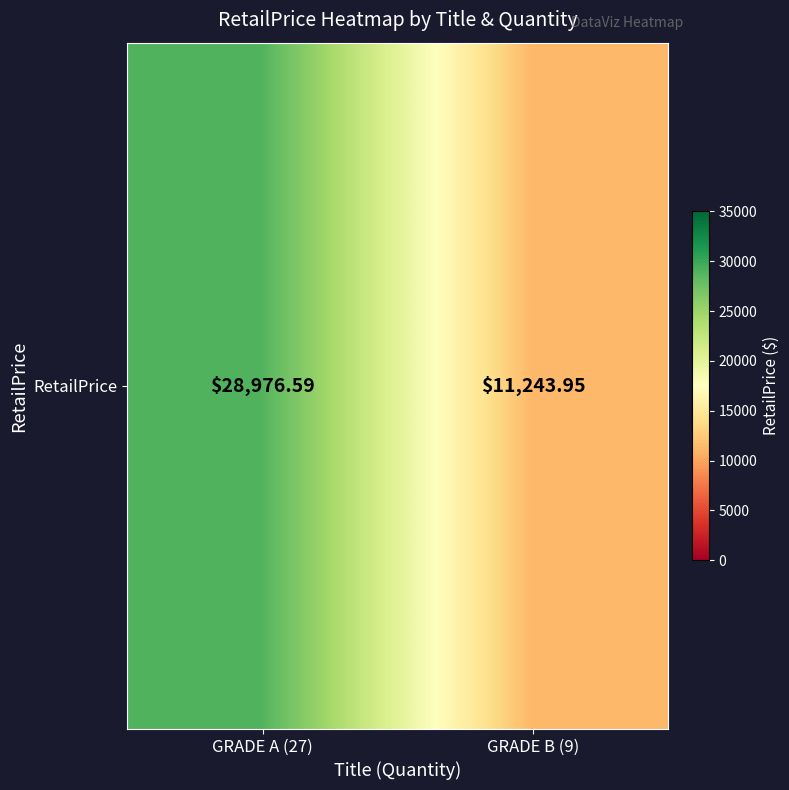

What is the difference between the maximum and minimum values?

17732.6